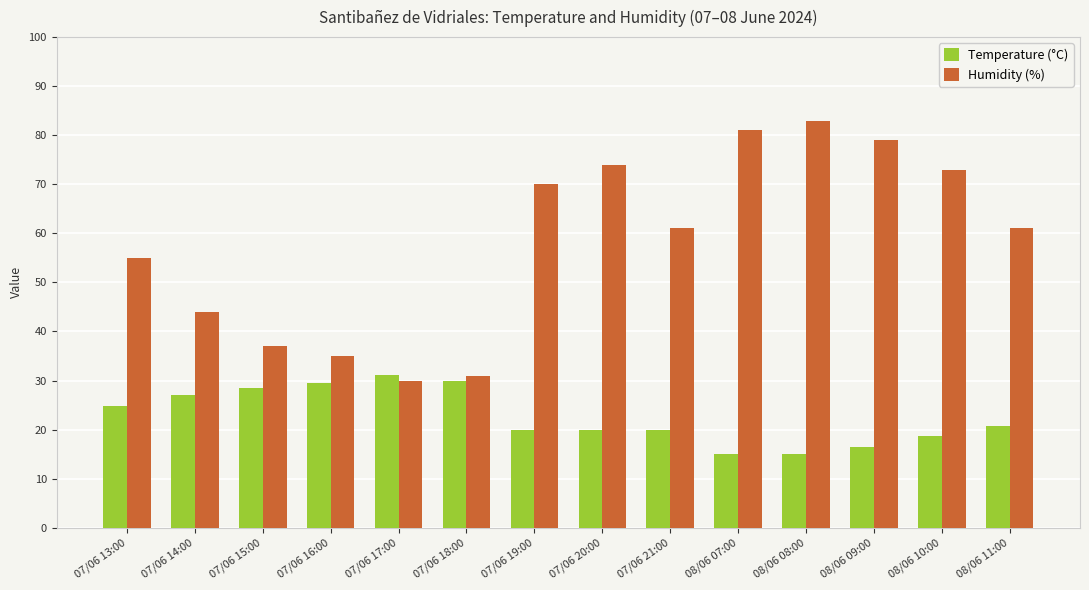

List the series in order of their overall mean, highest first.

Humidity (%), Temperature (°C)